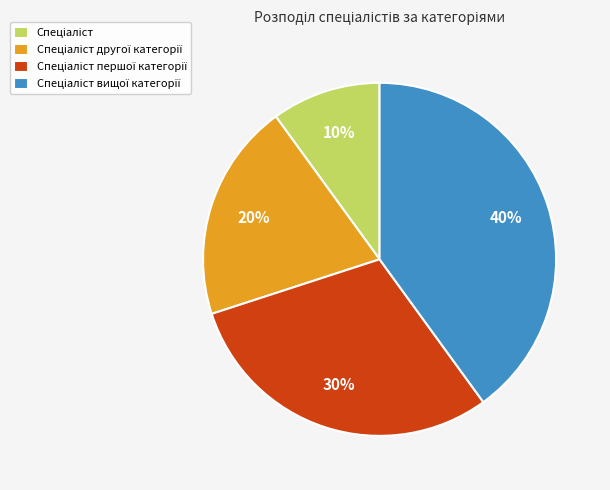

To the nearest percent, what is the average slice percentage?

25%